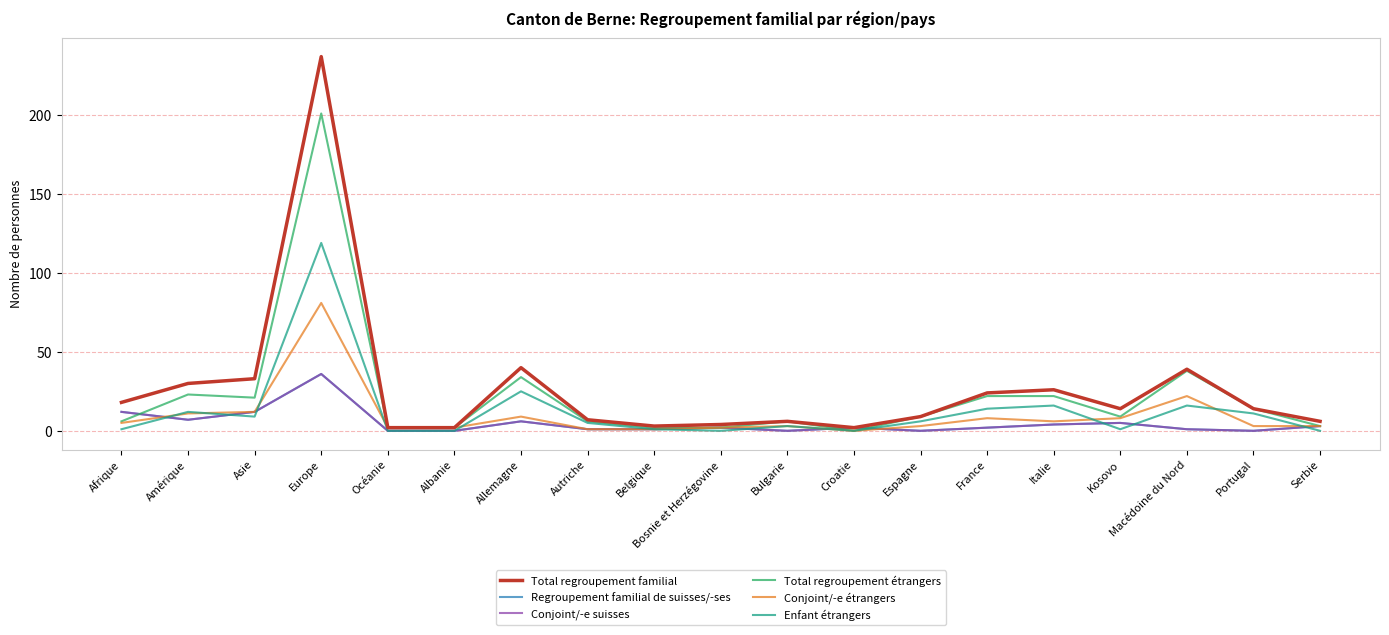

Is the value of Regroupement familial de suisses/-ses at Bosnie et Herzégovine greater than the value of Conjoint/-e suisses at Bulgarie?

Yes